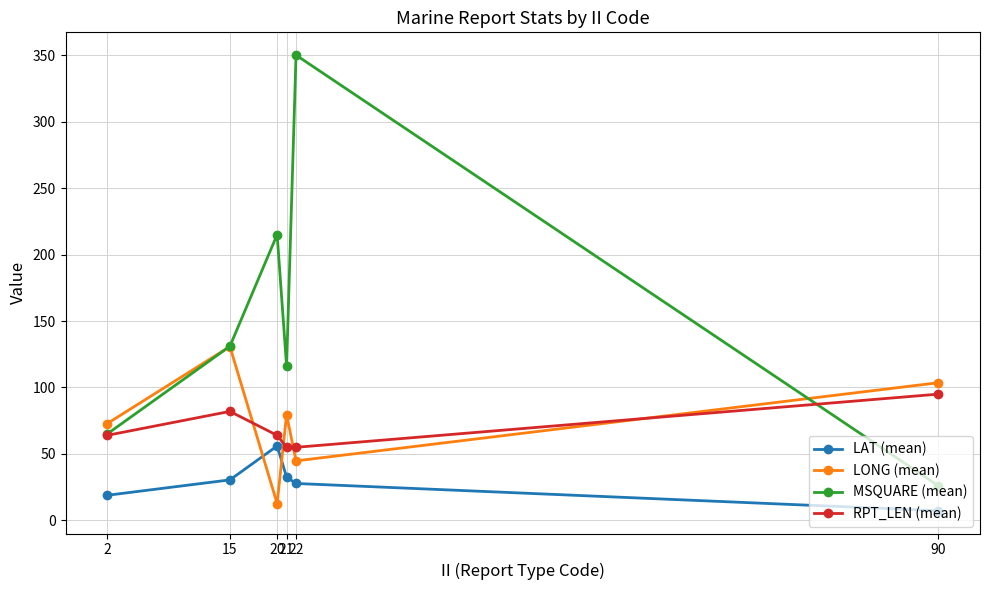

What are all the series names shown in the legend?

LAT (mean), LONG (mean), MSQUARE (mean), RPT_LEN (mean)